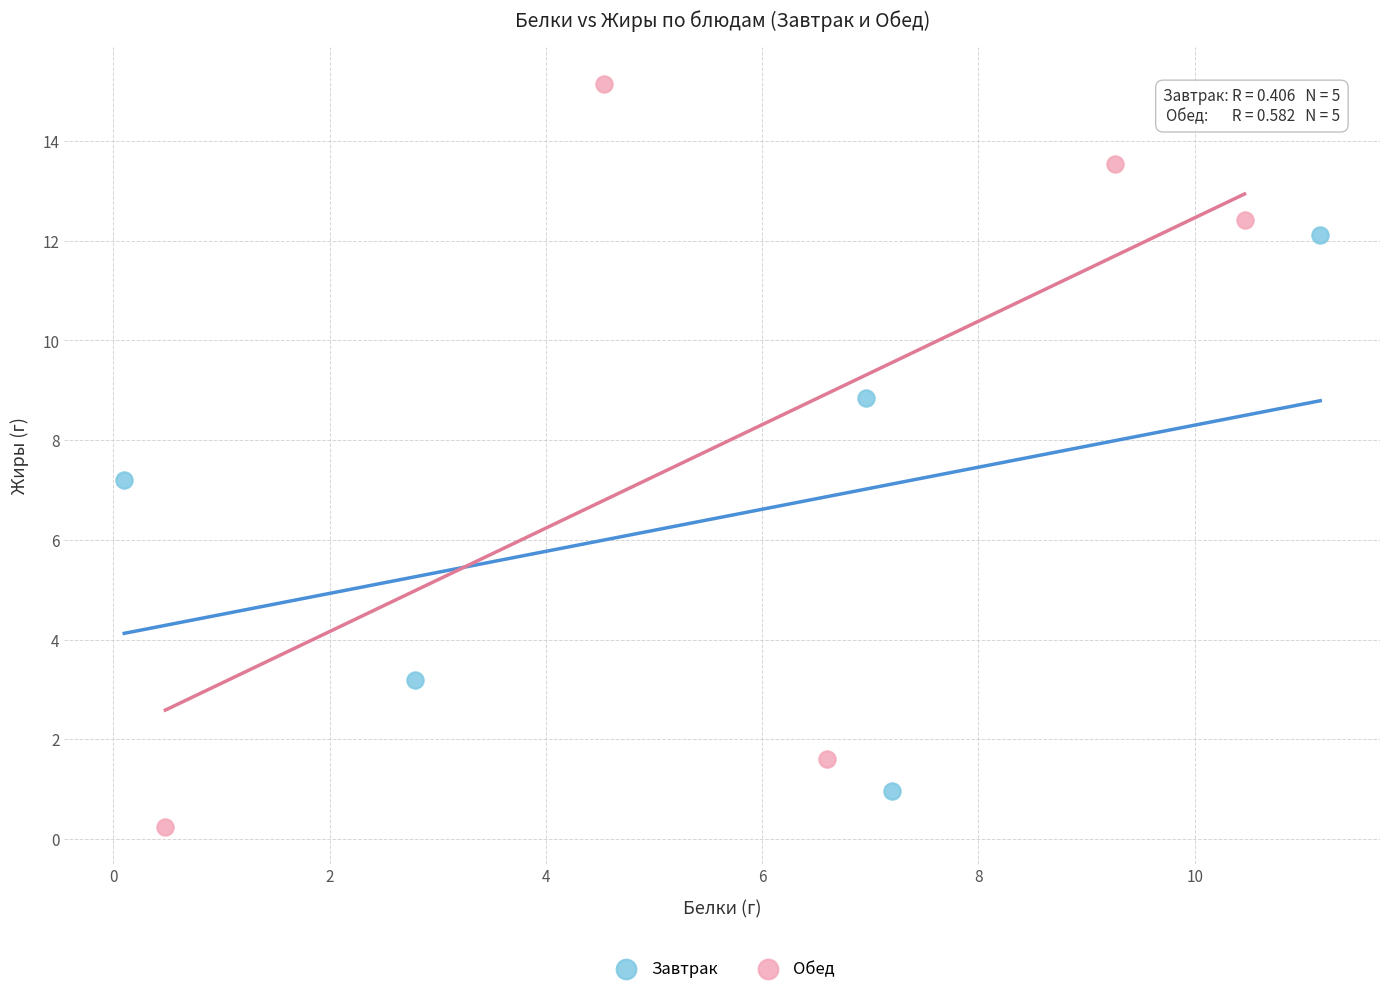

Which series reaches the maximum Y coordinate?

Обед